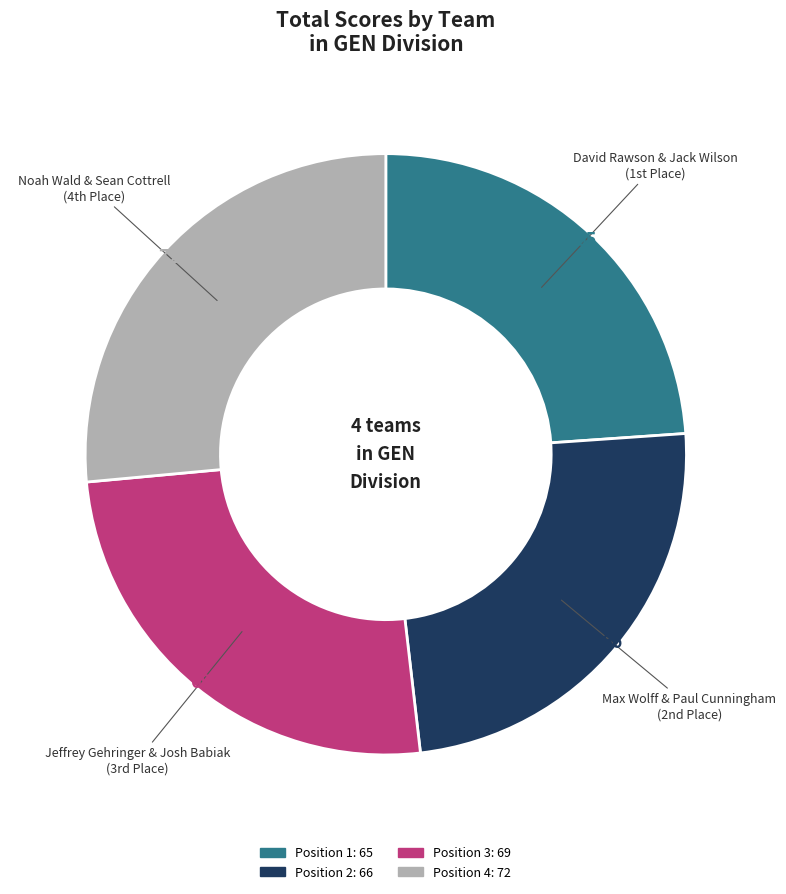

Does any single category account for the majority?

No